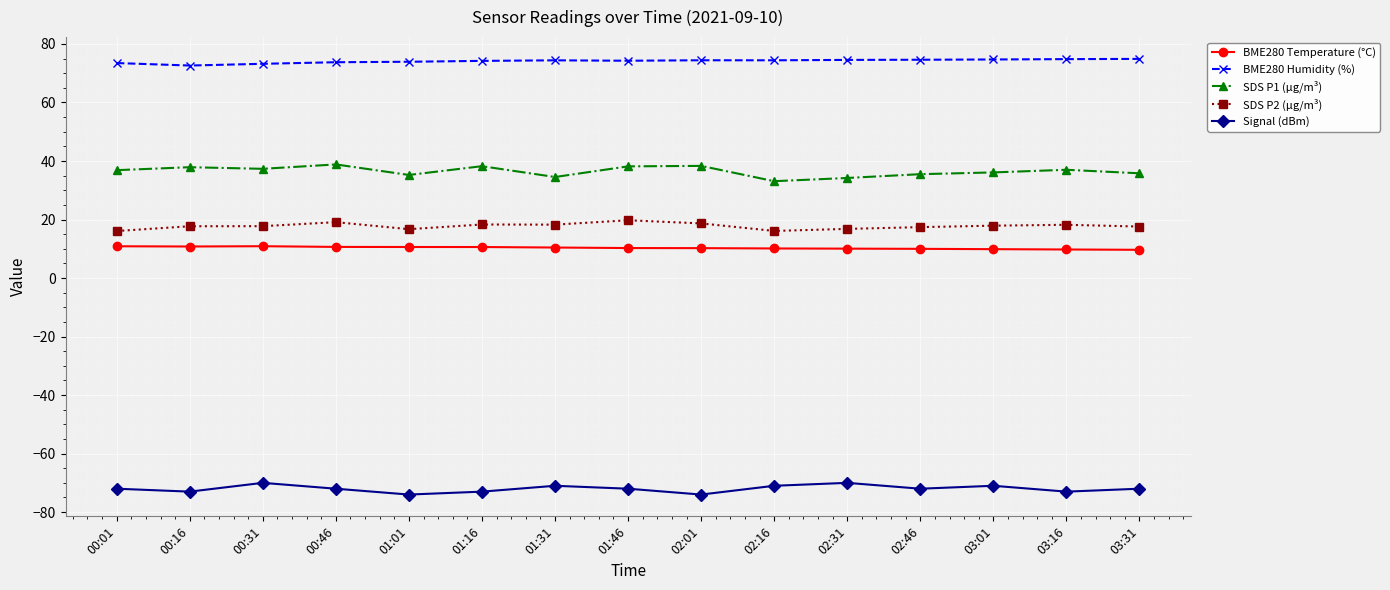

List the series in order of their peak value, lowest first.

Signal (dBm), BME280 Temperature (°C), SDS P2 (µg/m³), SDS P1 (µg/m³), BME280 Humidity (%)